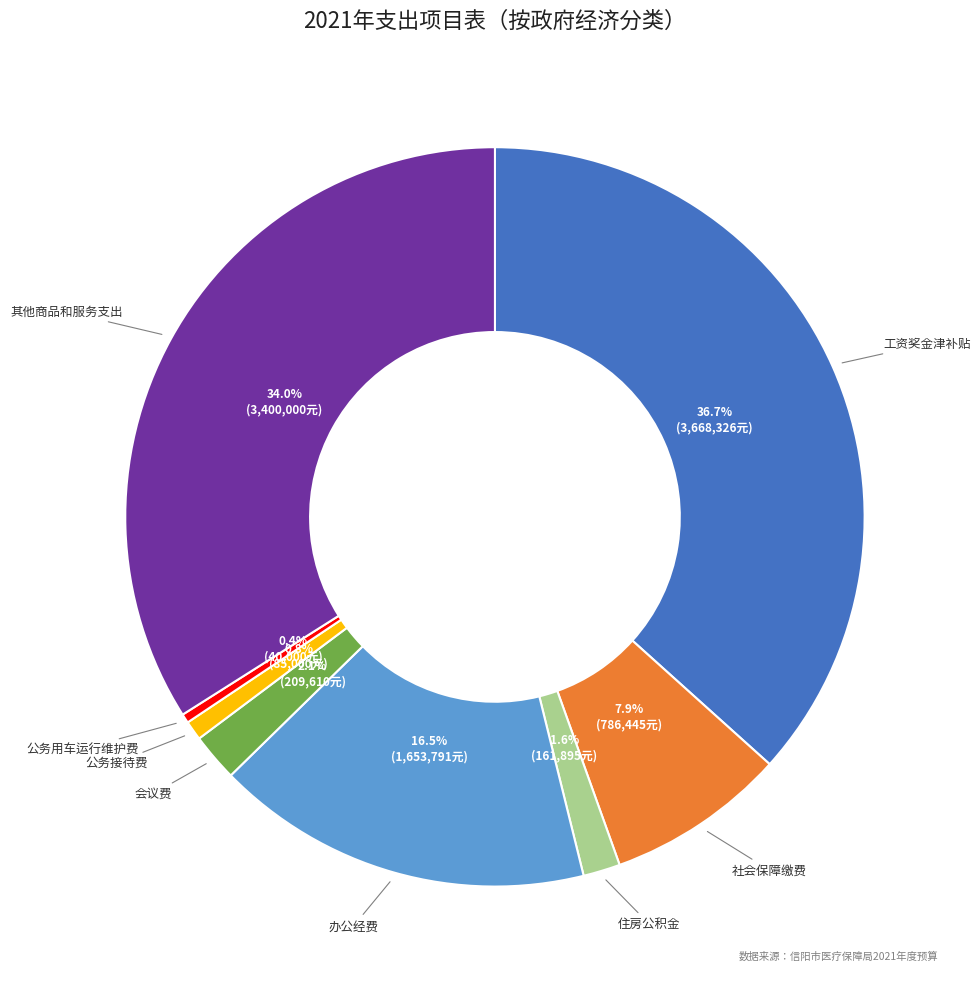

Is there a majority slice in this chart?

No